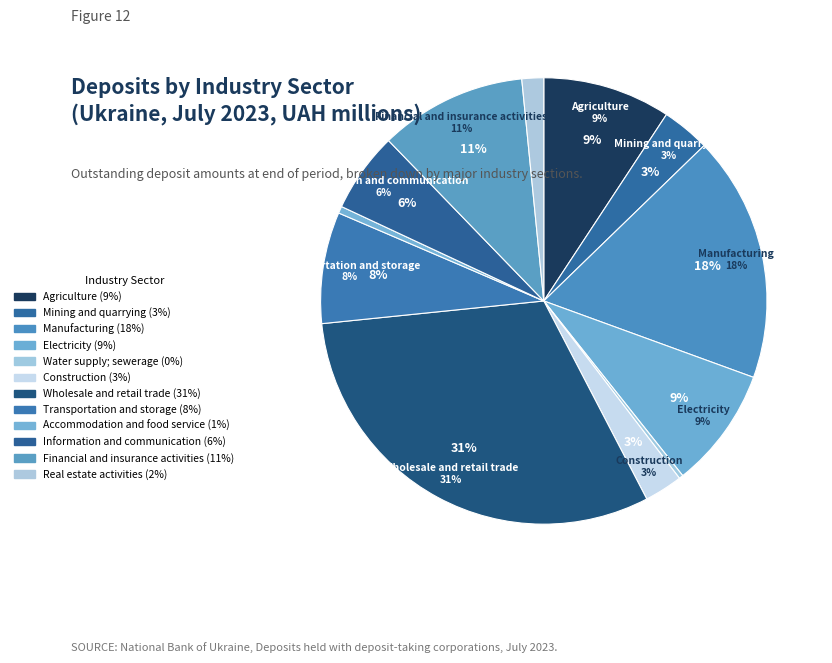

Count the number of slices in the pie.

12